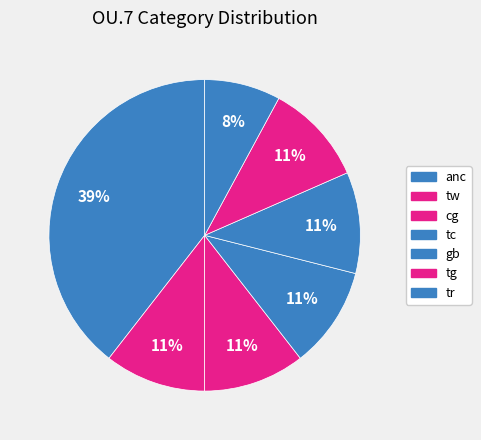

Which category has the smallest portion of the pie?

tr